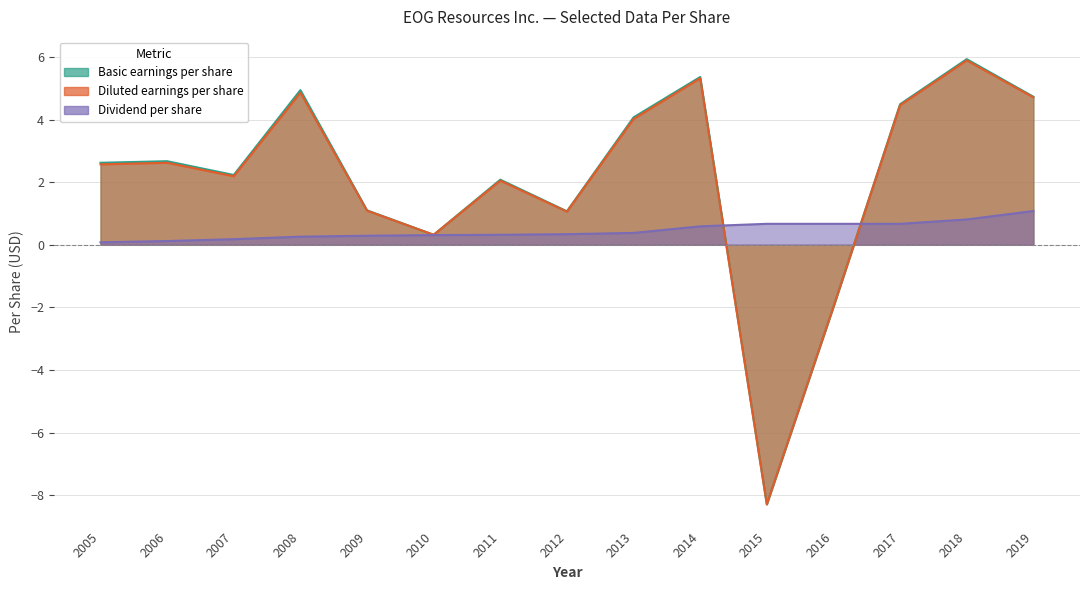

What is the difference between the second highest and second lowest values in the Dividend per share series?

0.7